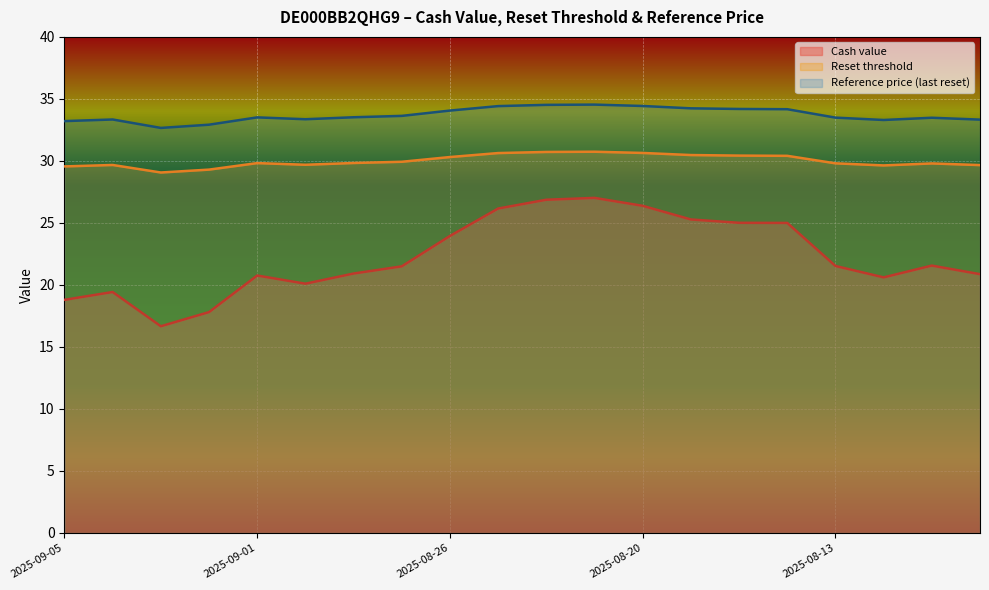

What is the difference between the maximum and minimum values in the Reference price (last reset) series?

1.9